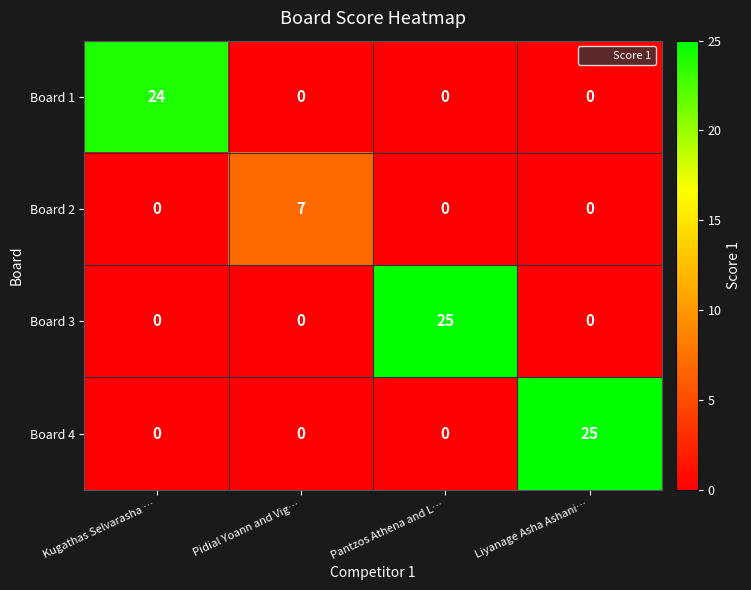

At how many categories does at least one series exceed 4?

4